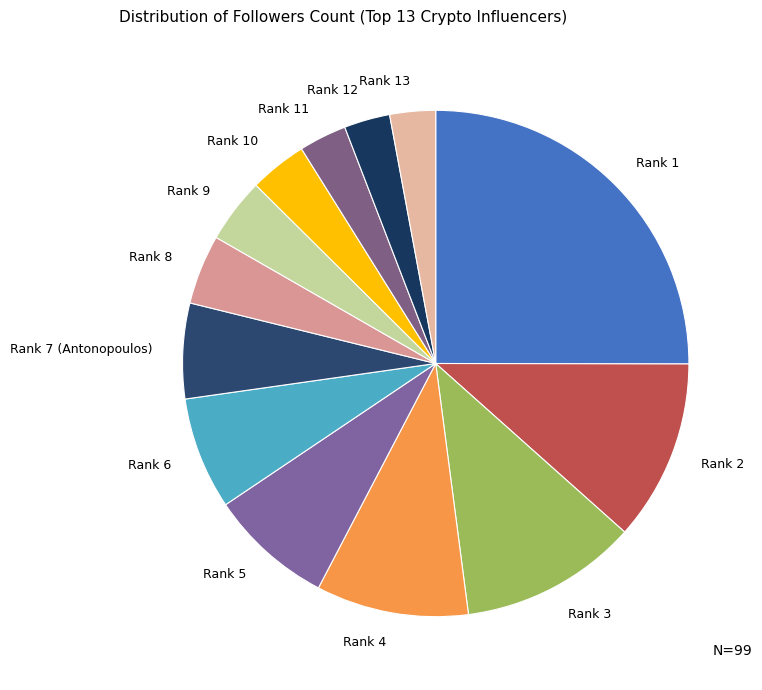

True or false: Rank 4 accounts for 1% of the total.

False